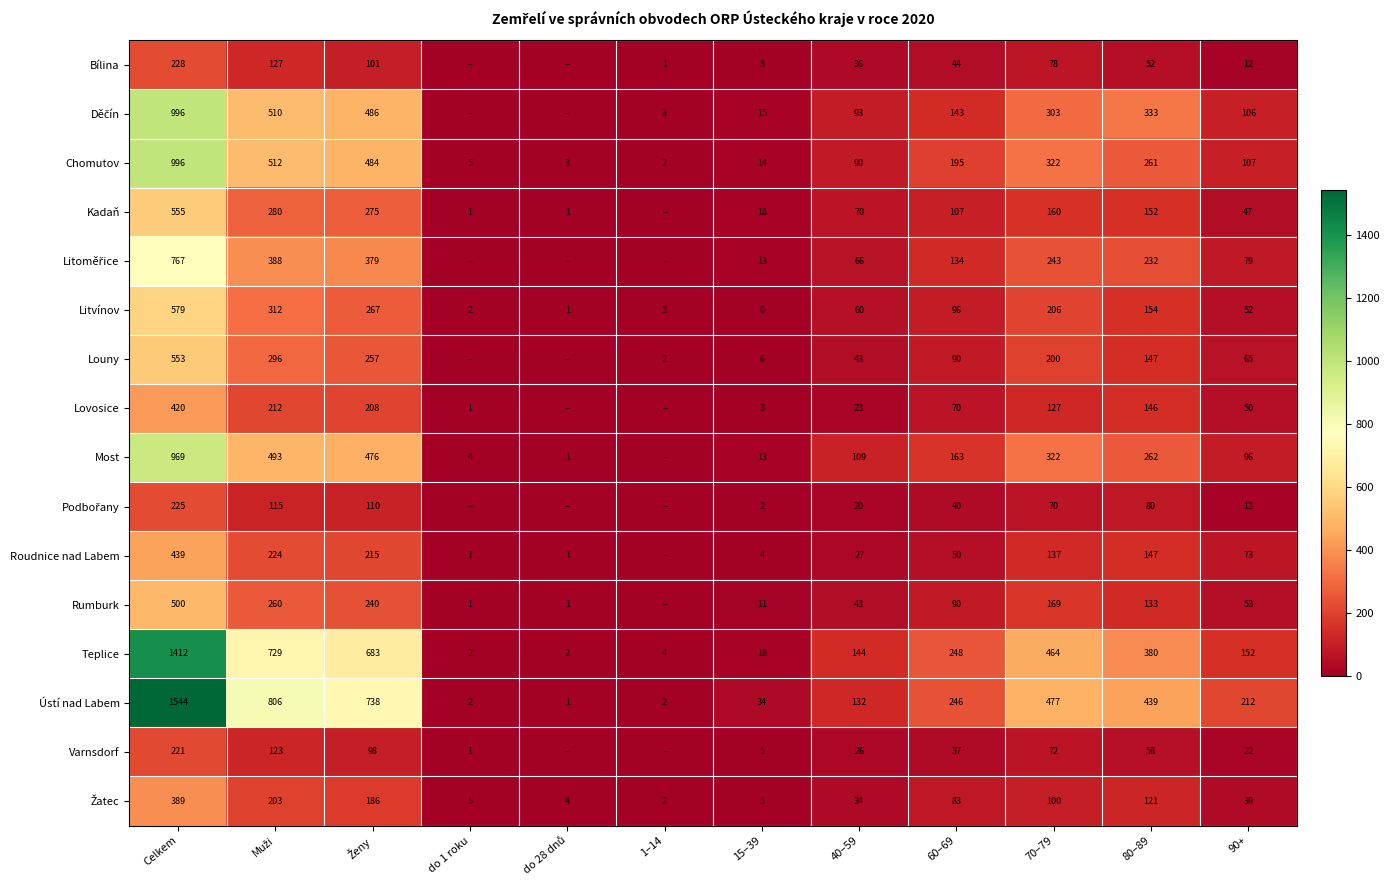

What is the spread (max minus min) of values at 15–39?

32